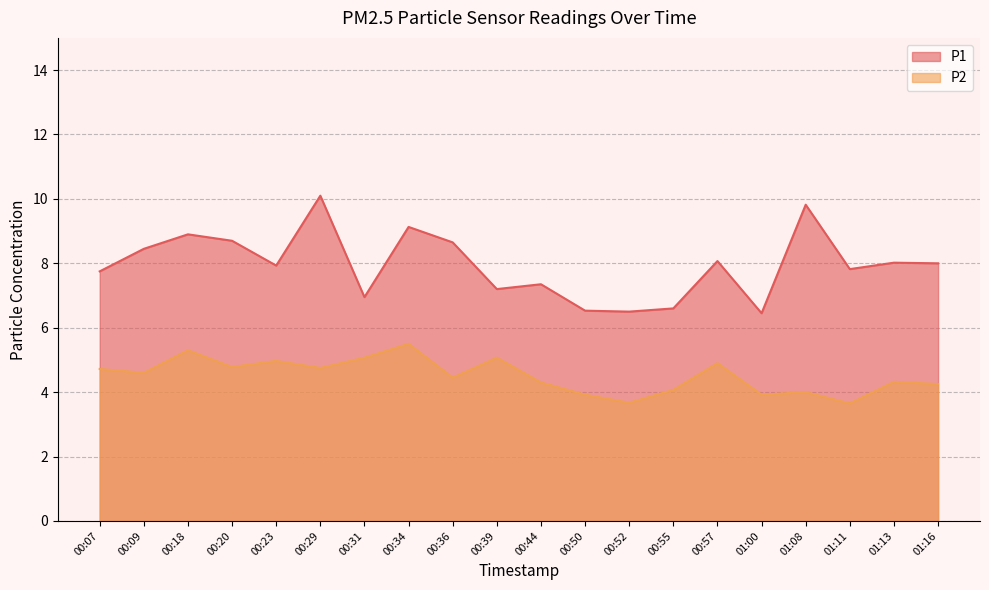

At which category is the sum across all series the highest?

00:29